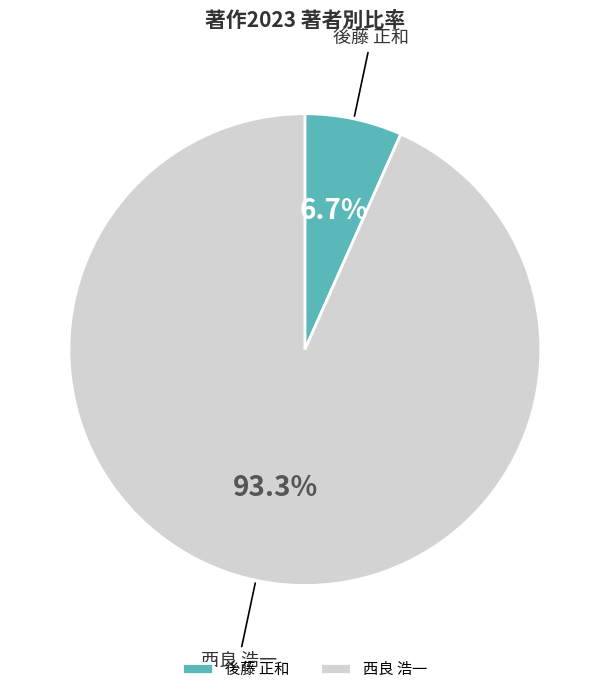

Is there a majority slice in this chart?

Yes